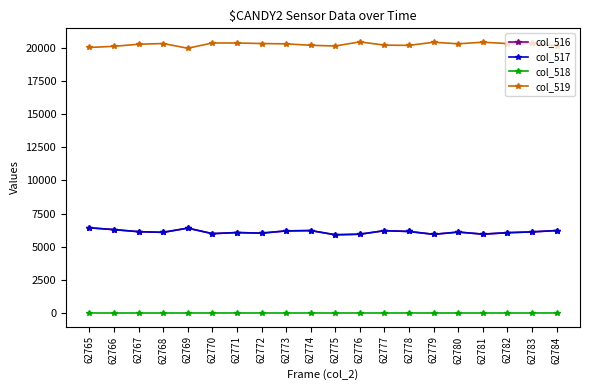

Which series has the largest total across all categories?

col_519